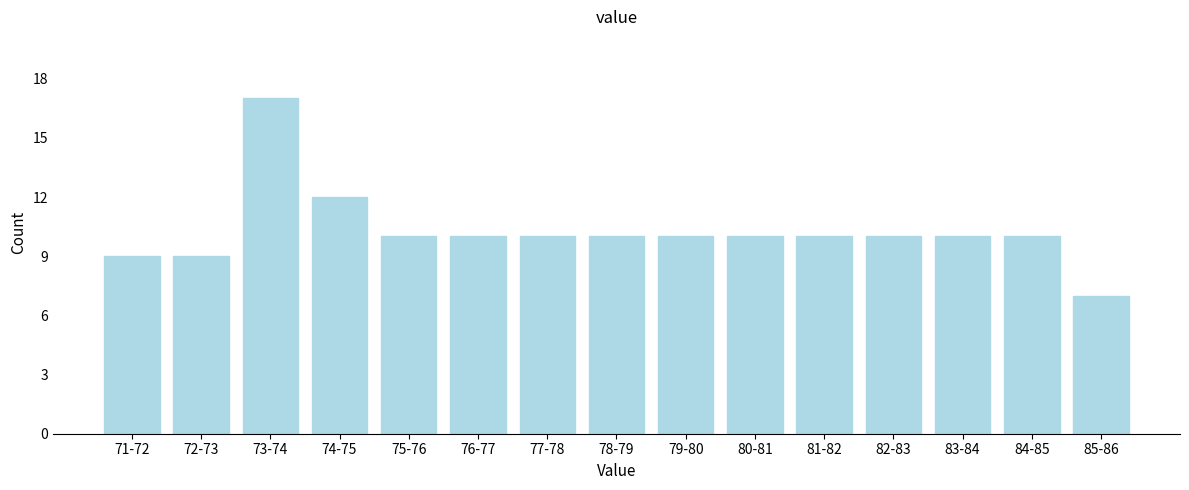

Reading left to right, extract all data points from this chart.

9	9	17	12	10	10	10	10	10	10	10	10	10	10	7